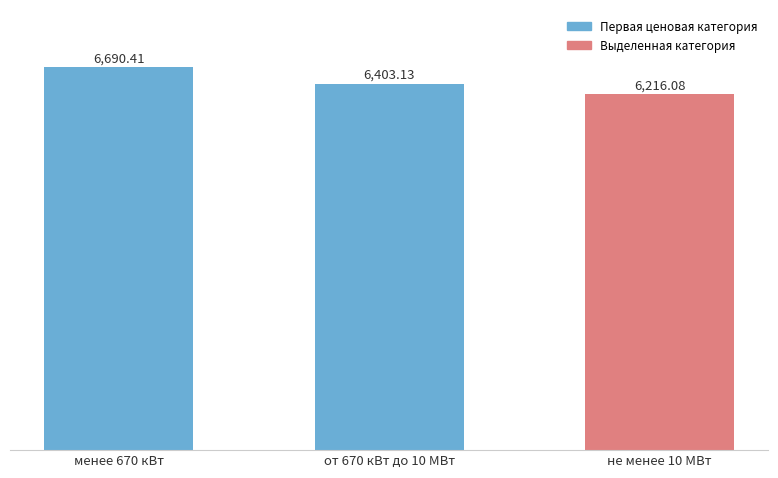

Does the chart contain any negative values?

No